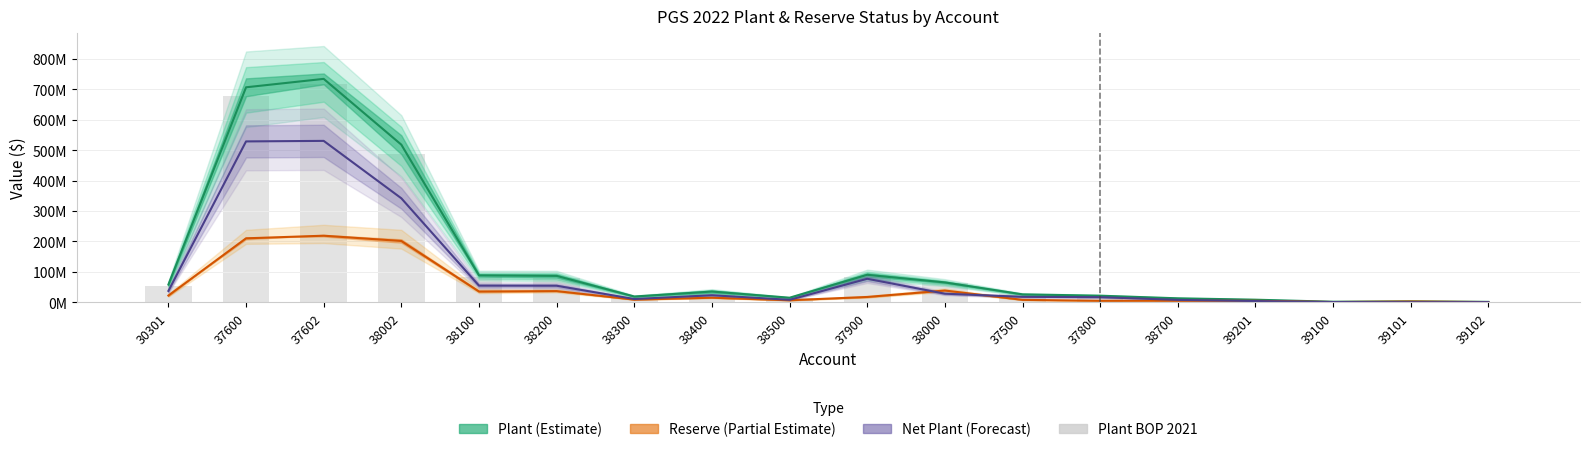

Is it true that the value at 38400 is 20545158.8?

False